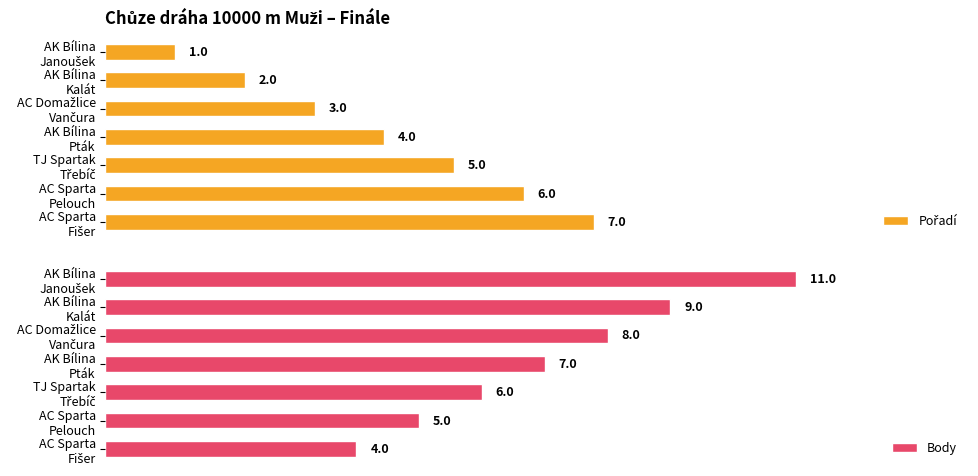

What is the value of the Pořadí bar at the 6th from the left?

6